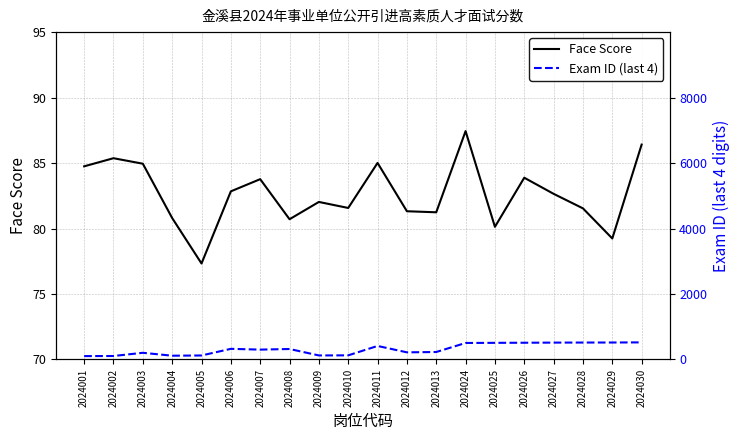

Count the number of categories in the chart.

20